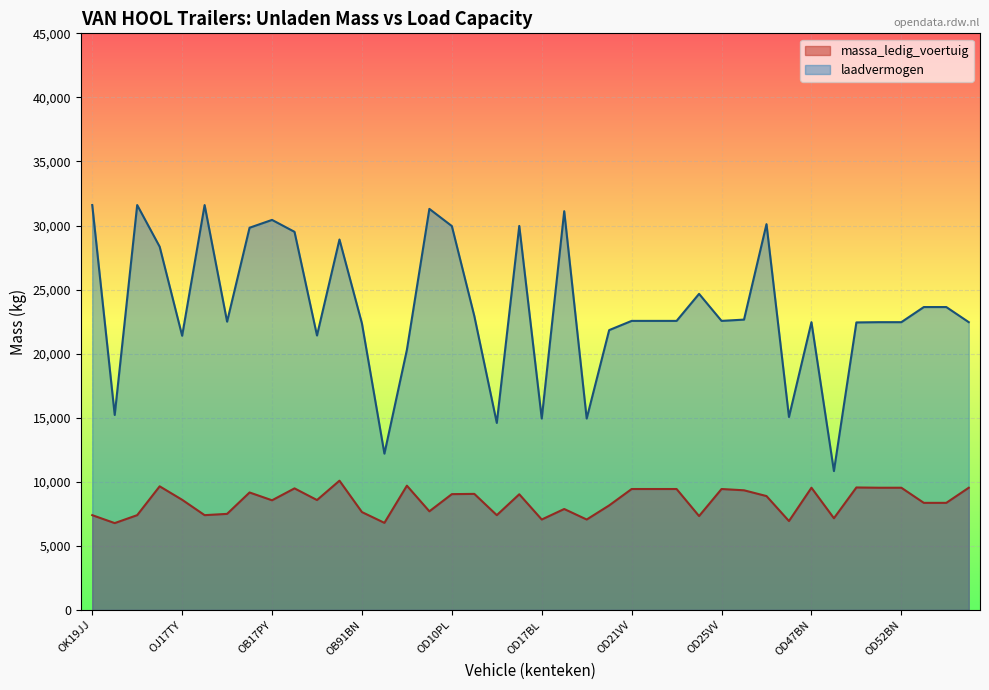

What is the smallest value displayed?

6780